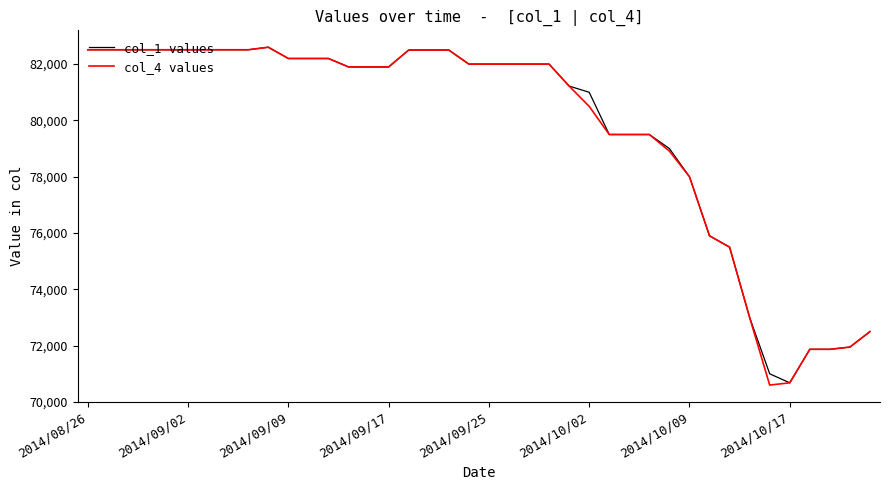

What is the maximum value shown in the chart?

82600